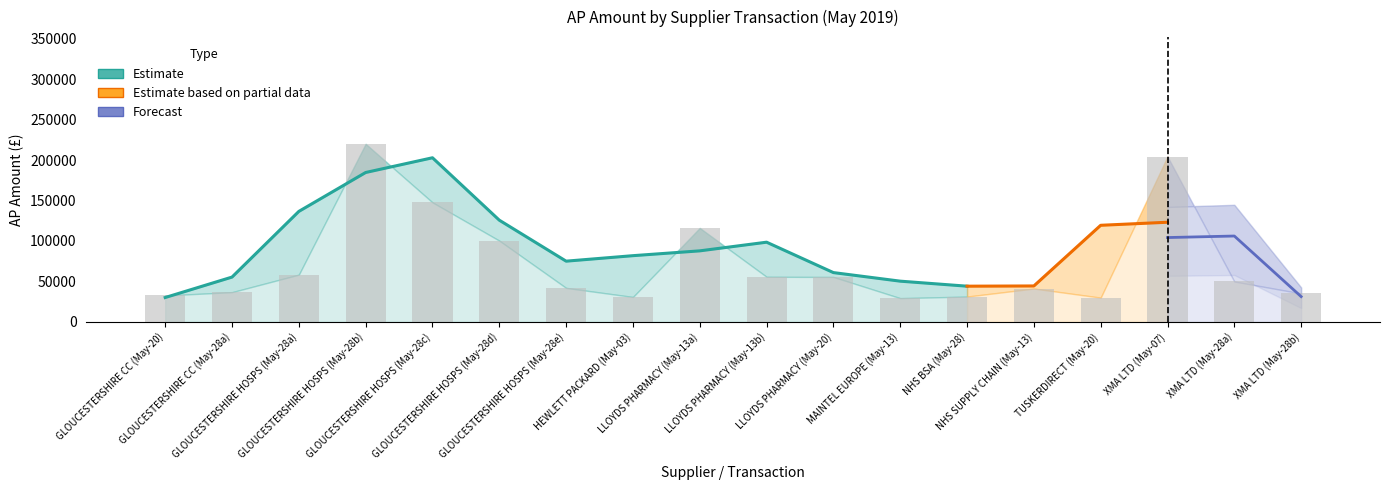

What is the change in value from NHS BSA (May-28) to NHS SUPPLY CHAIN (May-13)?

+9925.6